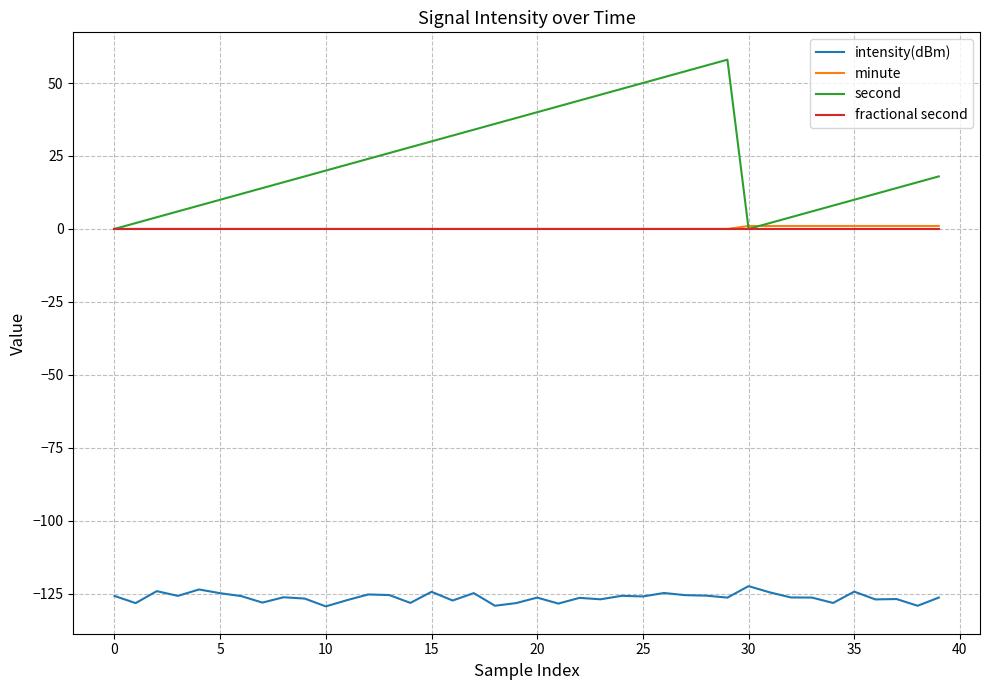

What is the smallest value displayed?

-129.4